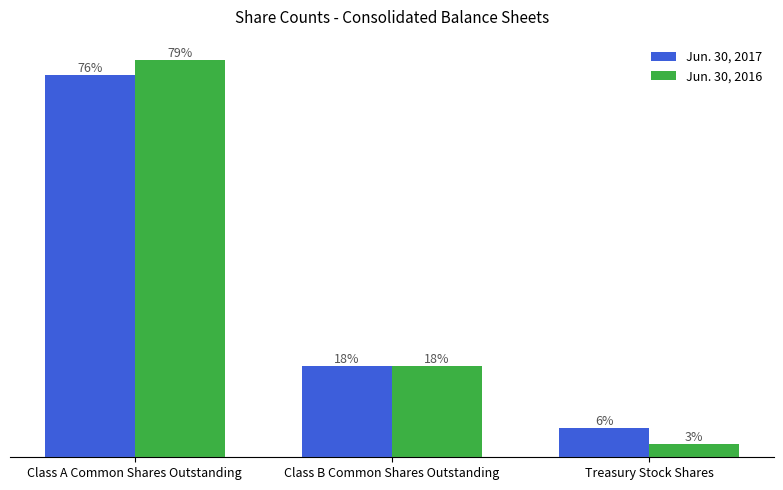

What is the sum of all Jun. 30, 2017 values?

24977000